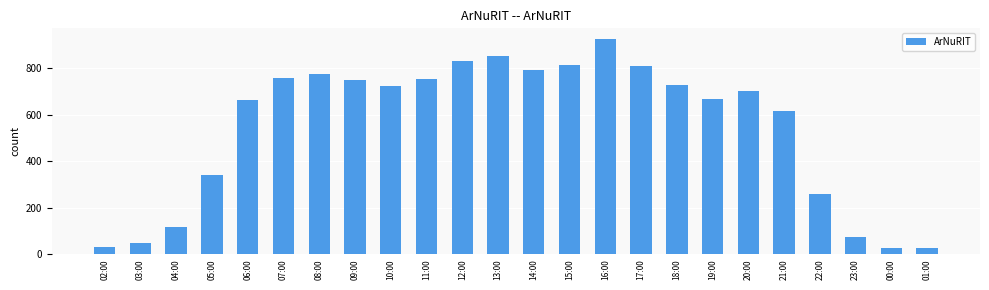

What is the minimum value shown in the chart?

26